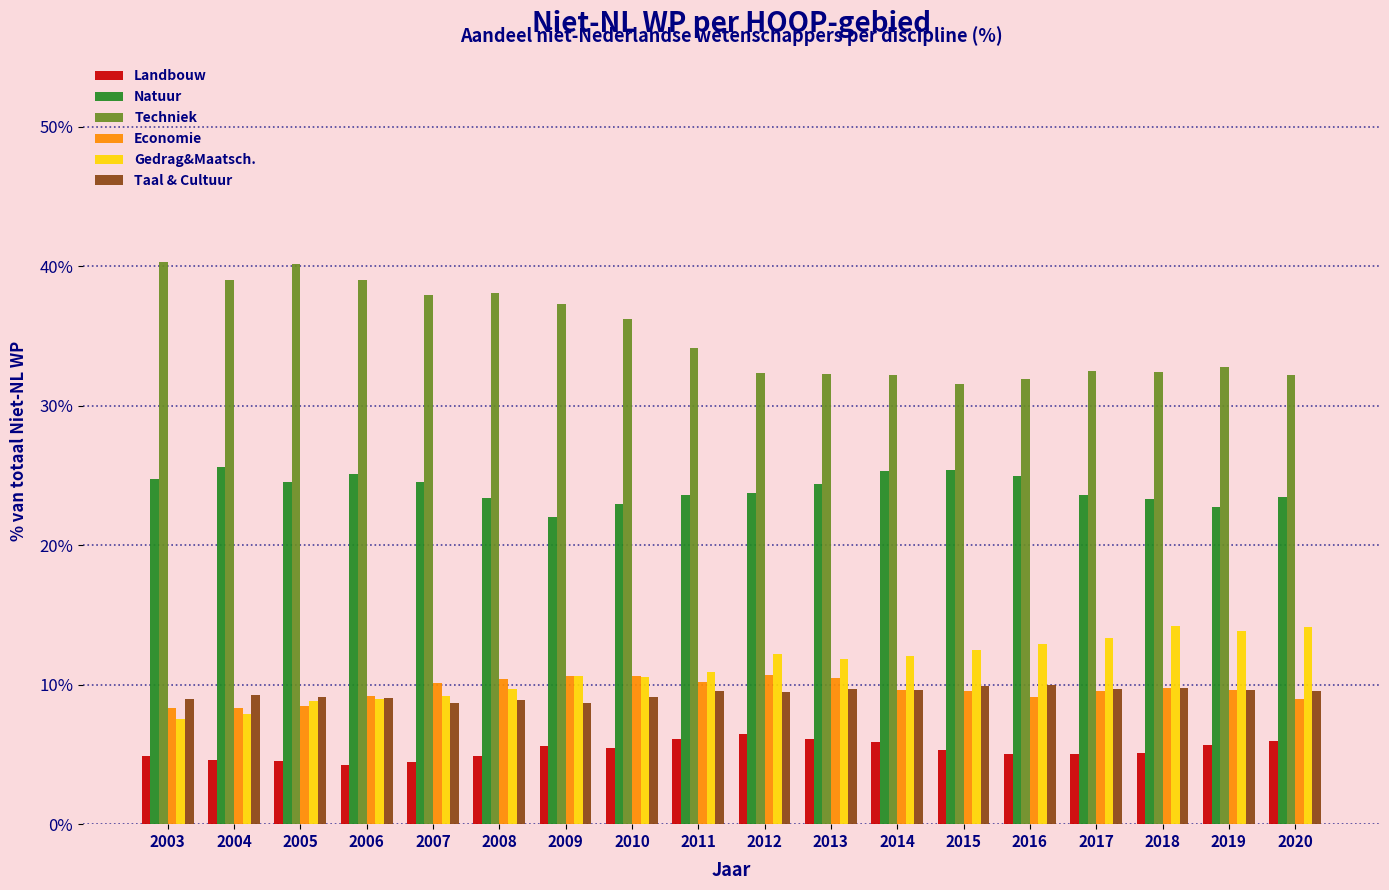

What is the smallest value displayed?

4.2